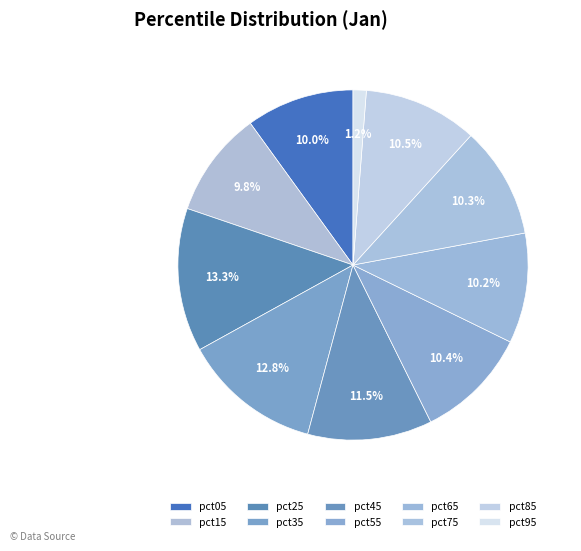

Which has a higher value, pct65 or pct15?

pct65